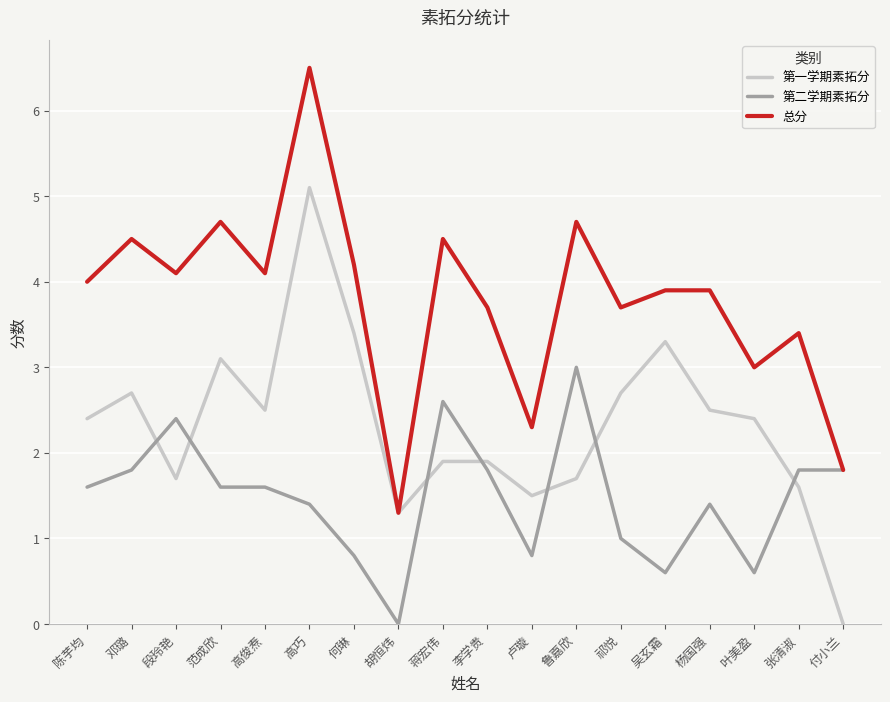

List the series in order of their overall mean, highest first.

总分, 第一学期素拓分, 第二学期素拓分